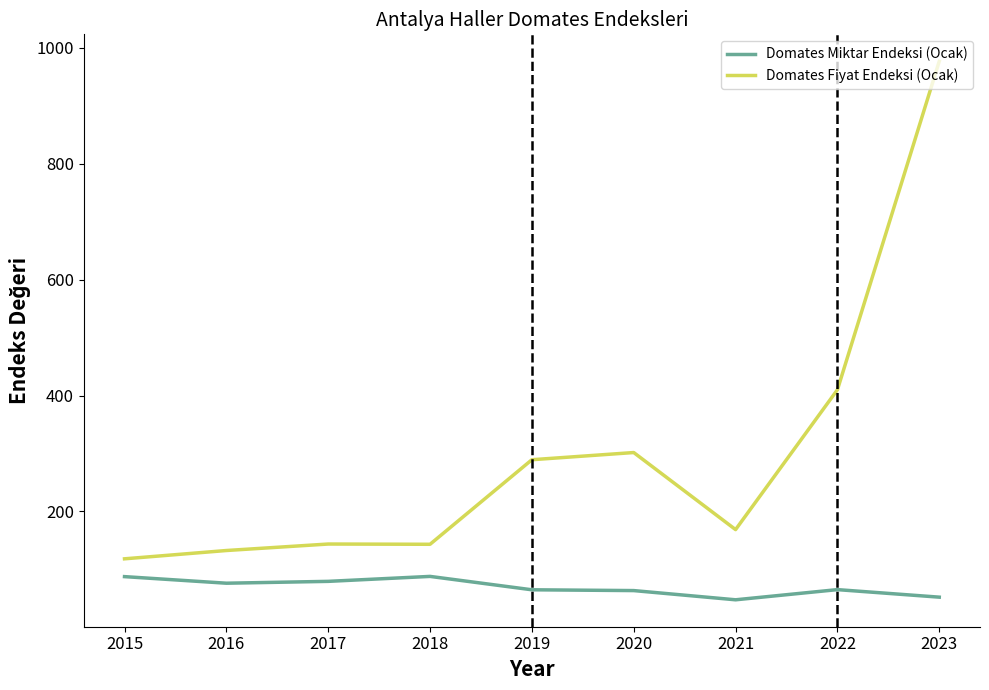

True or false: Domates Miktar Endeksi (Ocak) and Domates Fiyat Endeksi (Ocak) cross at least once.

False